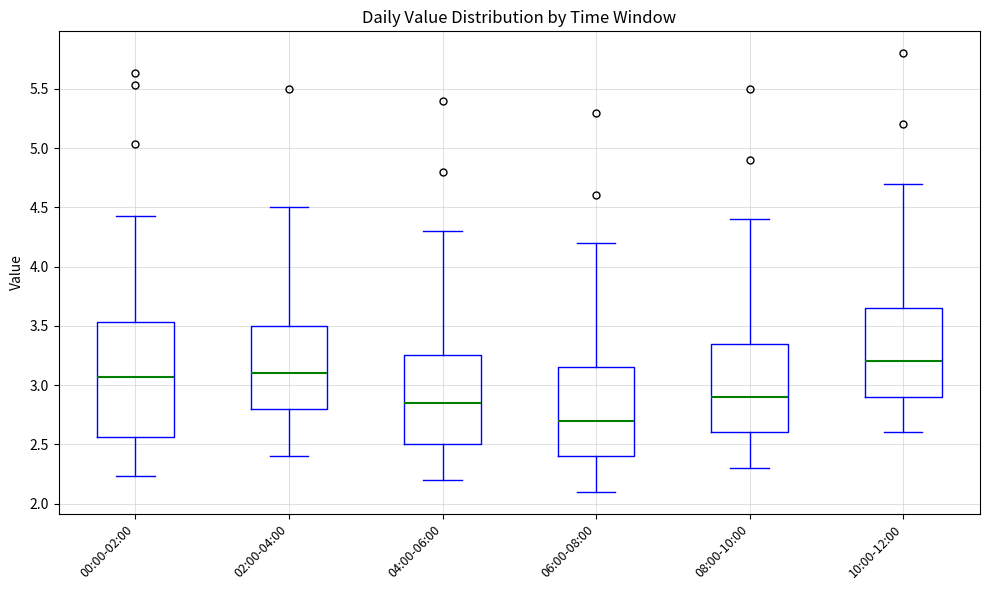

Where does the upper whisker of the box for 06:00-08:00 end on the y-axis? The values are not printed on the chart, so give them approximately, as read against the axis.

4.20